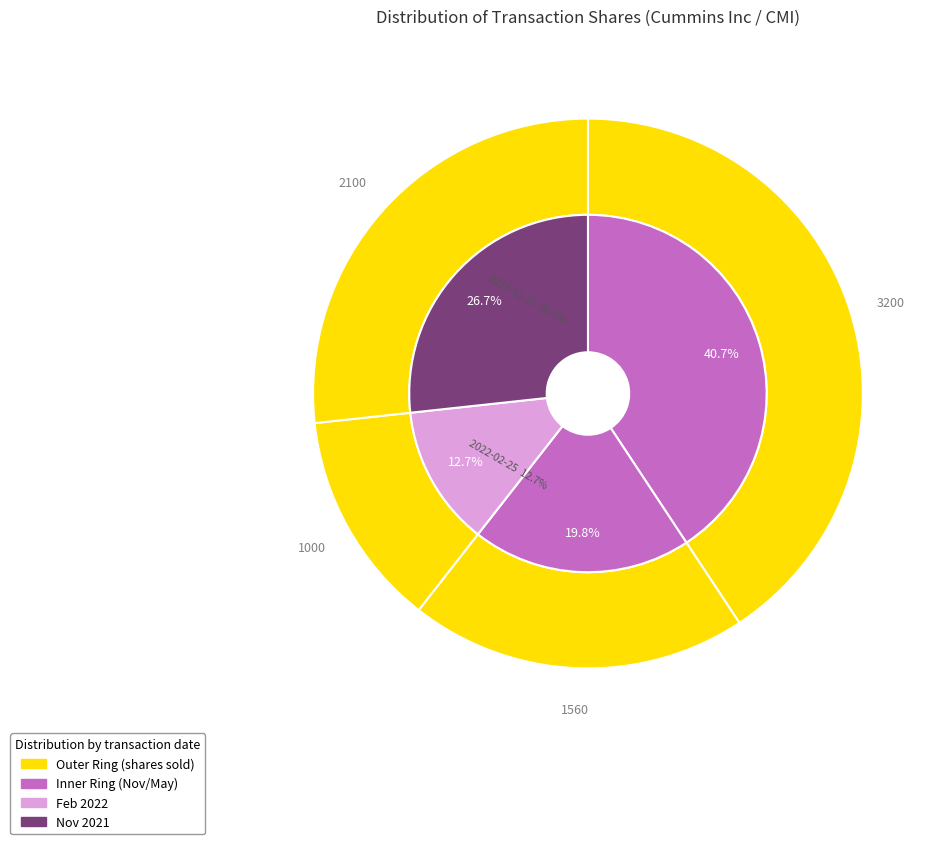

What percentage is the 2022-05-25 slice, to the nearest percent?

20%